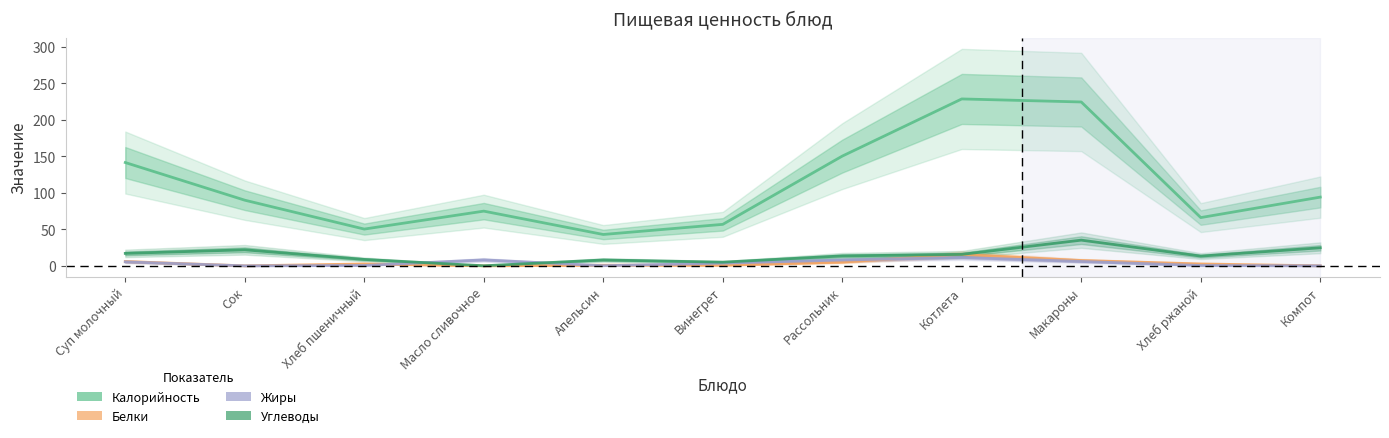

At which category does Калорийность reach its first local peak?

Масло сливочное